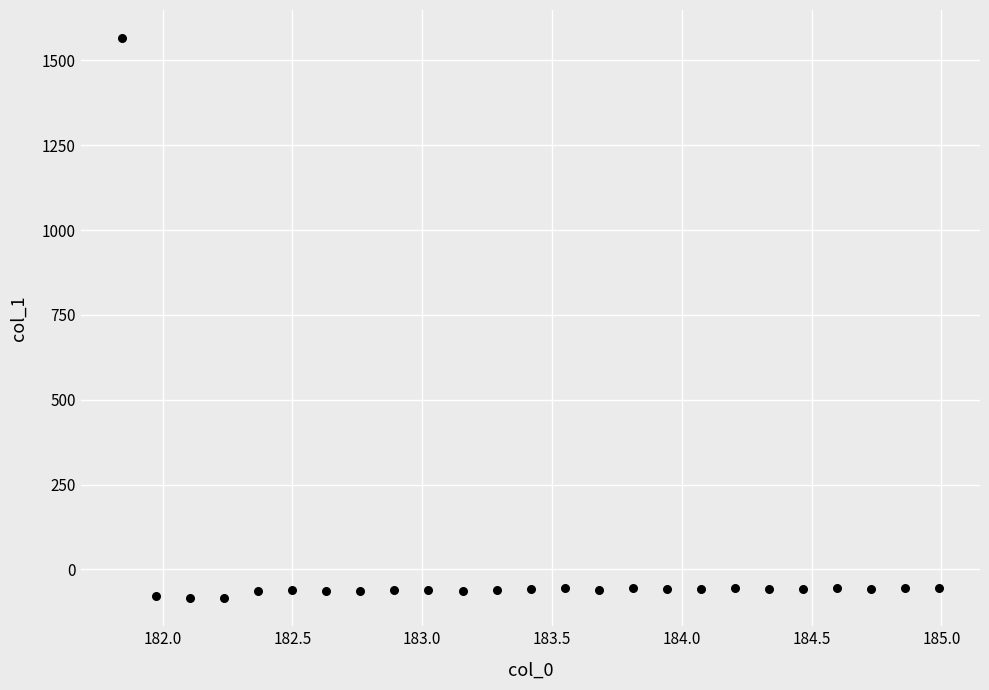

What is the range of Y values (max minus min)?

1651.1